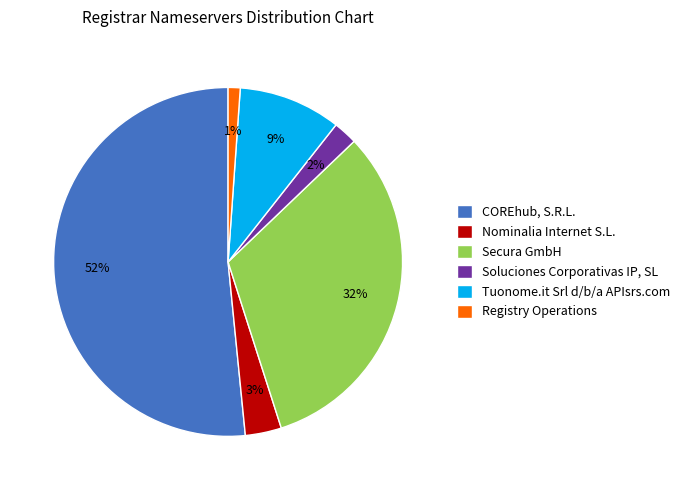

What is the ratio of the value at Tuonome.it Srl d/b/a APIsrs.com to the value at COREhub, S.R.L.?

0.2